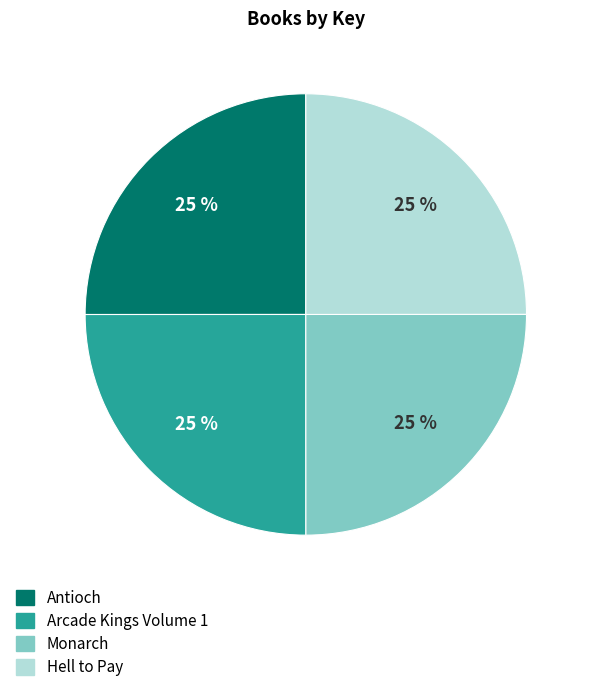

Is it true that Monarch is 14% of the pie?

False